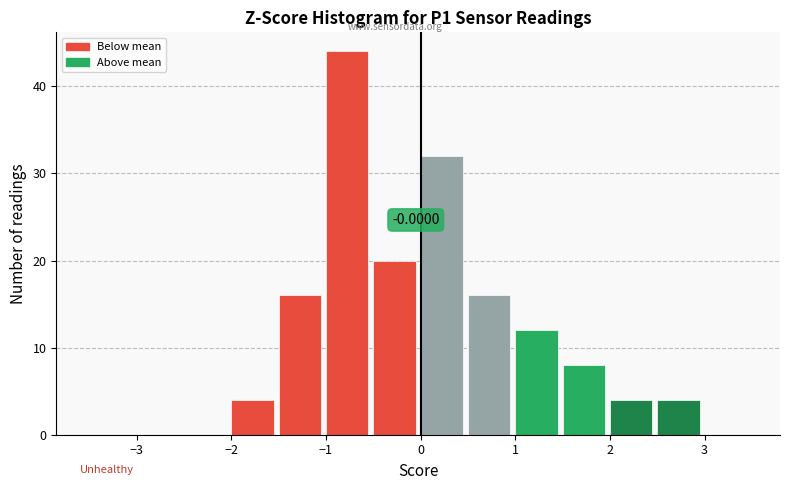

Which range on the x-axis has the tallest bar?

-1.0 to -0.5